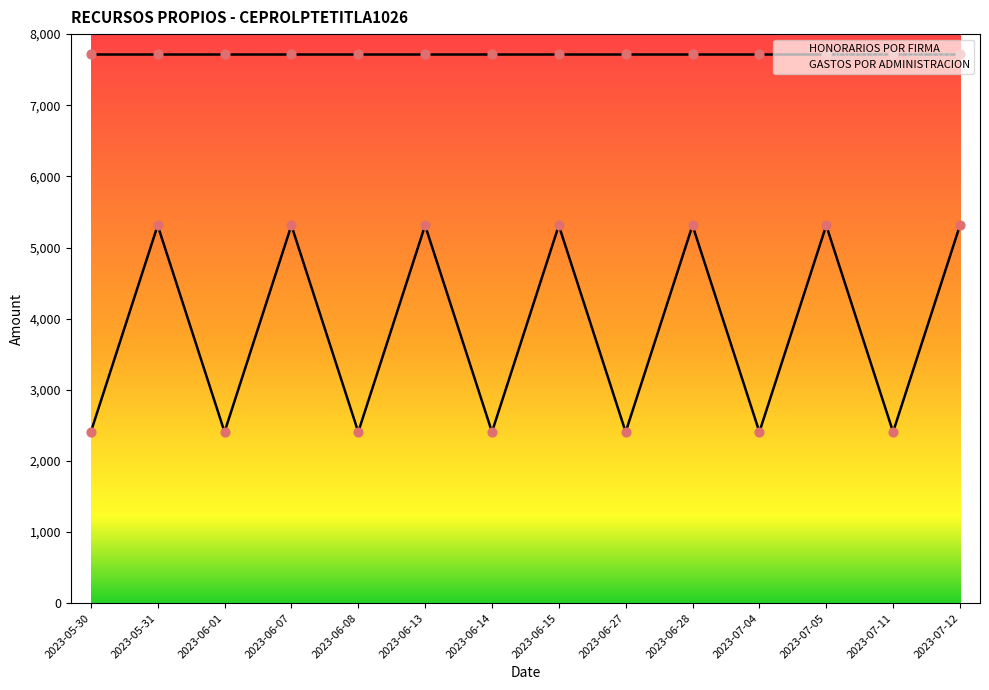

What is the change in value from 2023-06-28 to 2023-07-04?

-2904.8